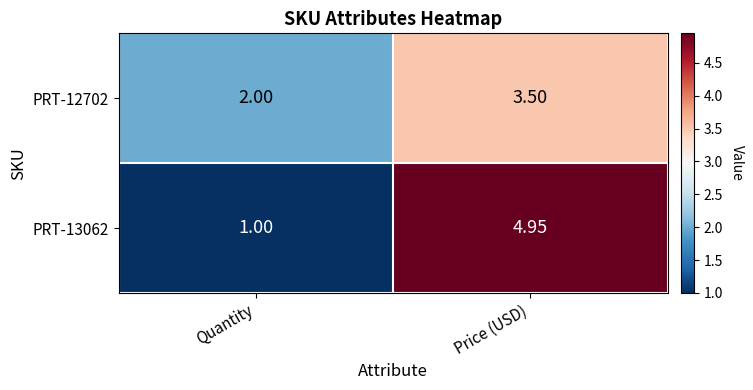

Is the value of PRT-13062 at Quantity greater than the value of PRT-12702 at Quantity?

No